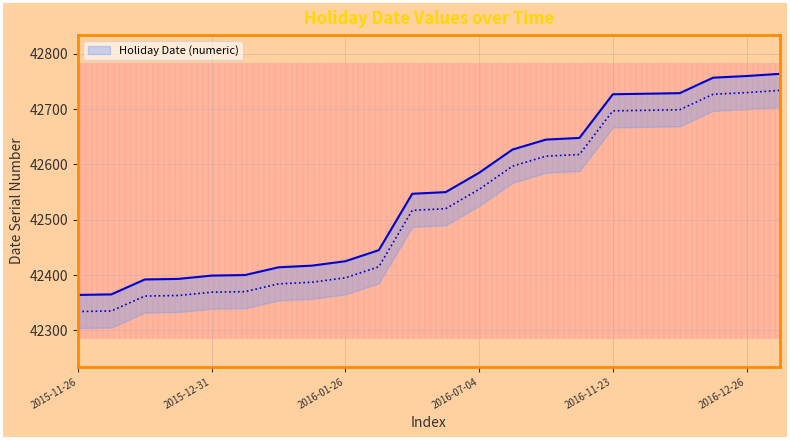

The value at 2016-01-15 is 42414. True or false?

True